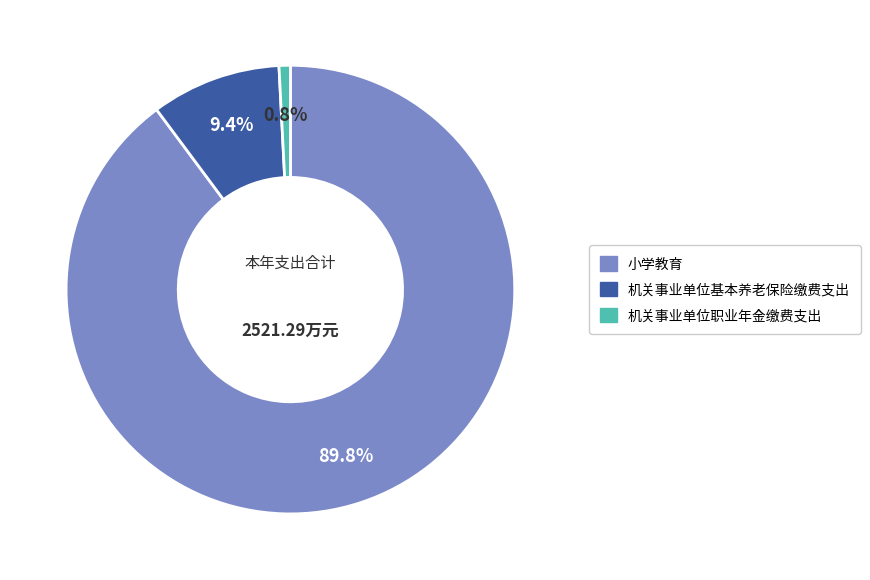

Does any single category account for the majority?

Yes